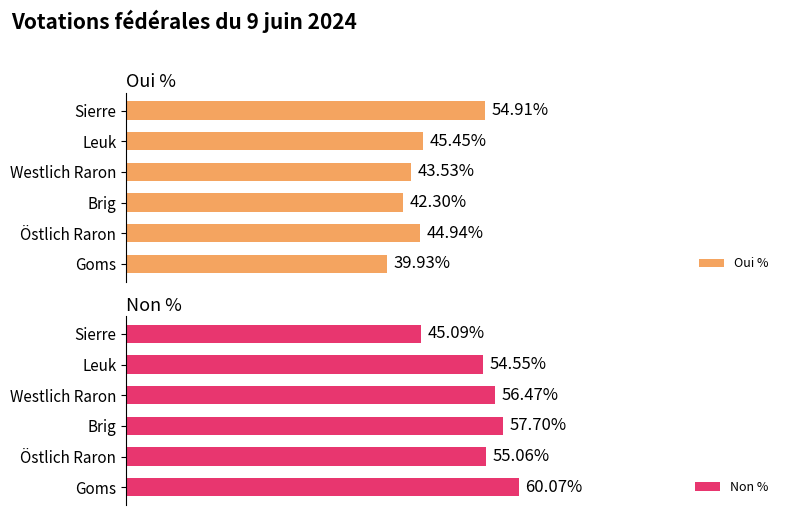

What is the difference between the maximum and minimum values in the Non % series?

15.0